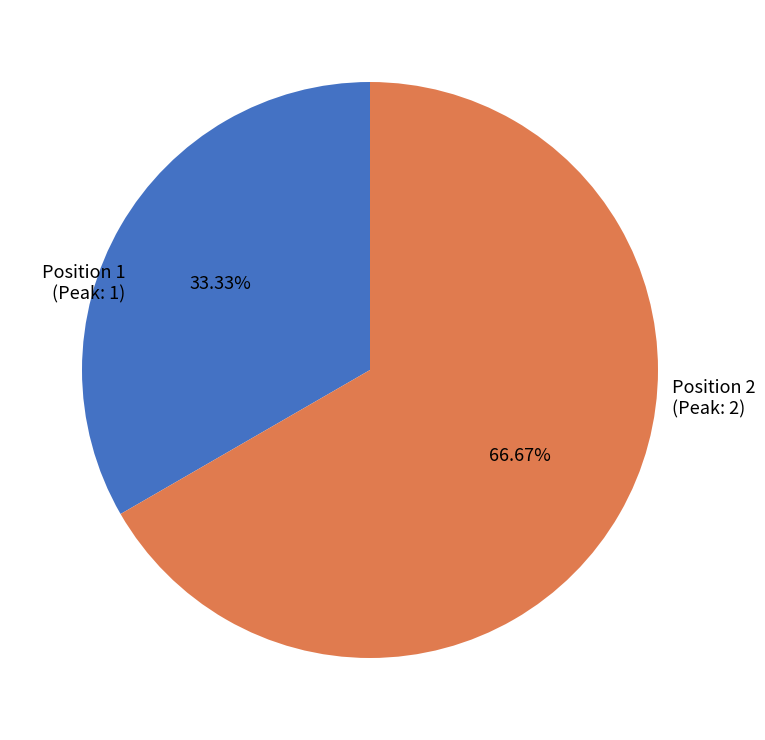

To the nearest percent, what is the average slice percentage?

50%